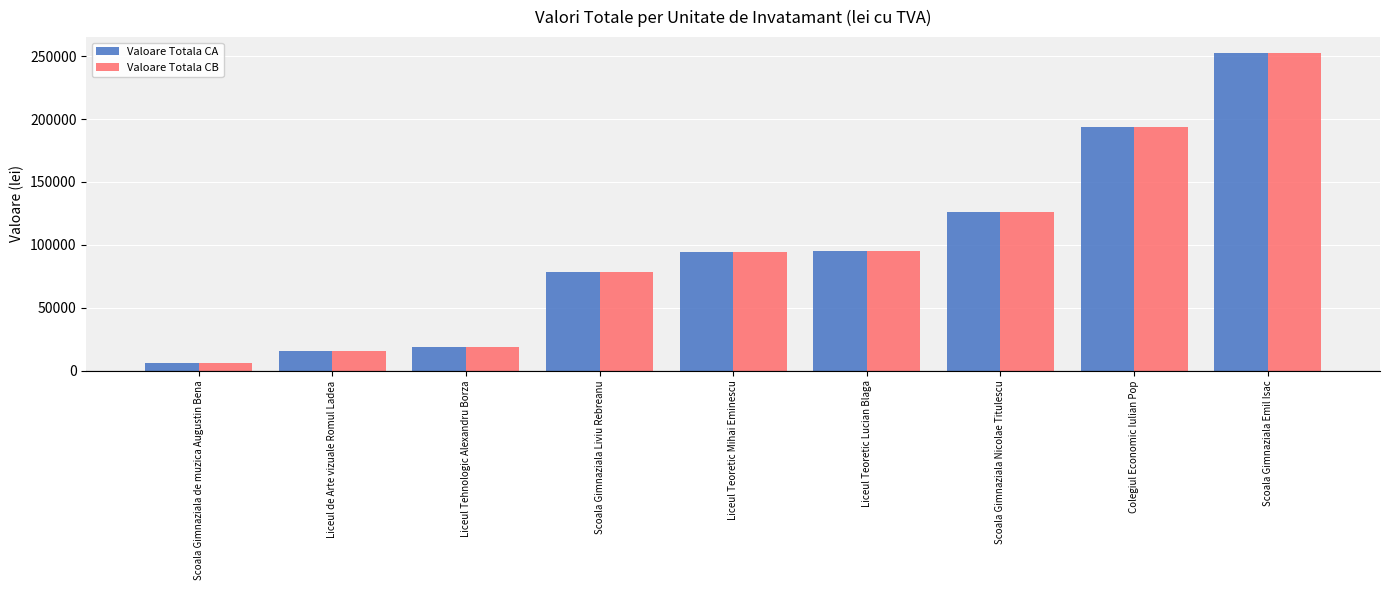

What is the label of the 4th bar from the right?

Liceul Teoretic Lucian Blaga